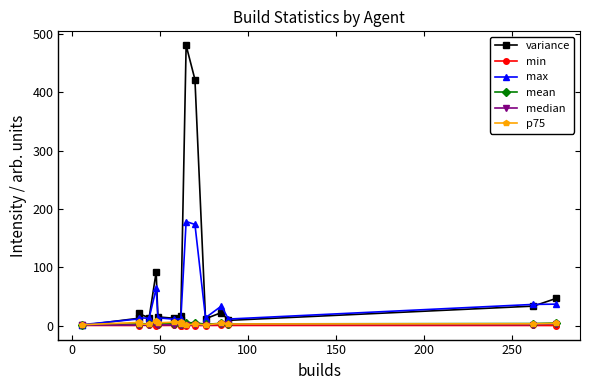

At how many categories does at least one series exceed 359?

2